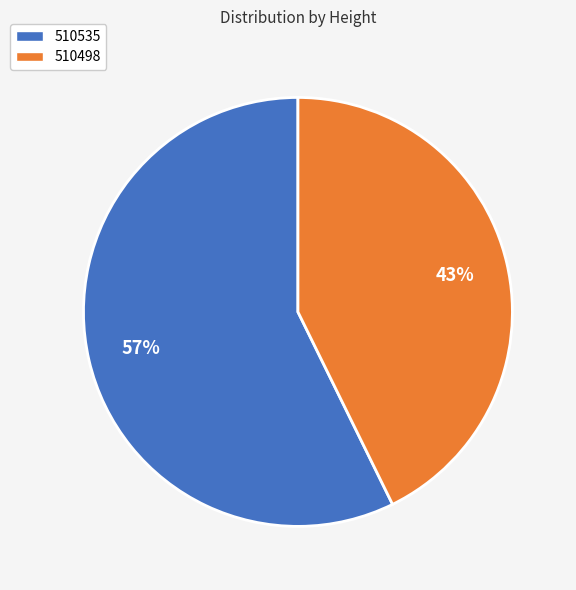

Which has a higher value, 510535 or 510498?

510535